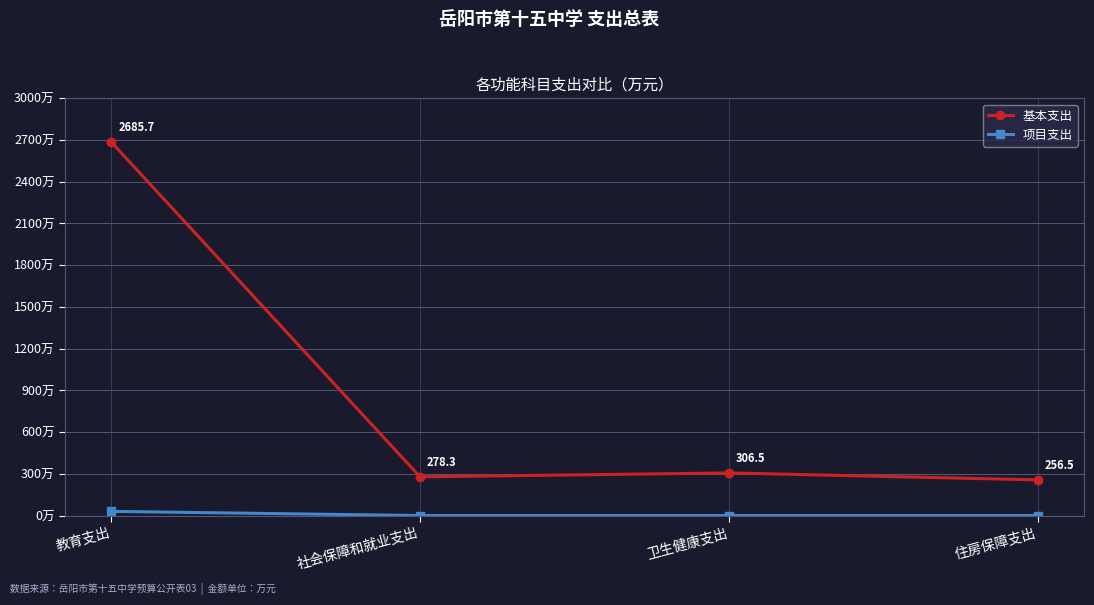

At which label does 基本支出 reach its minimum?

住房保障支出